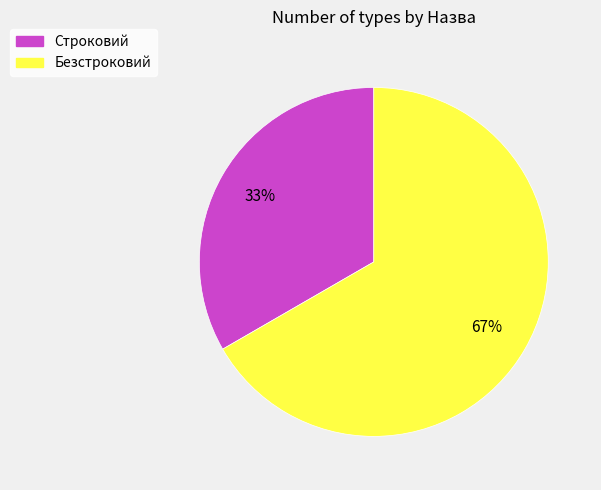

Which category has the smallest portion of the pie?

Строковий